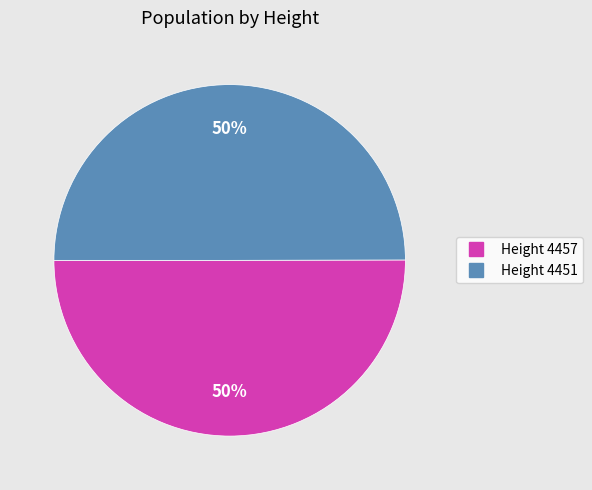

To the nearest percent, what is the average slice percentage?

50%